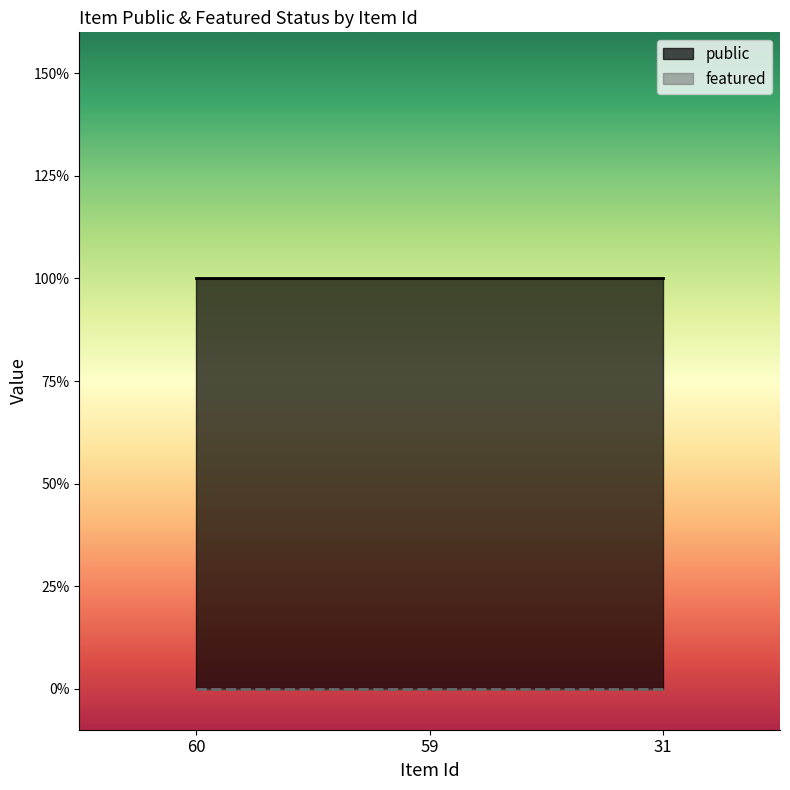

Which label corresponds to the smallest value in the chart?

60